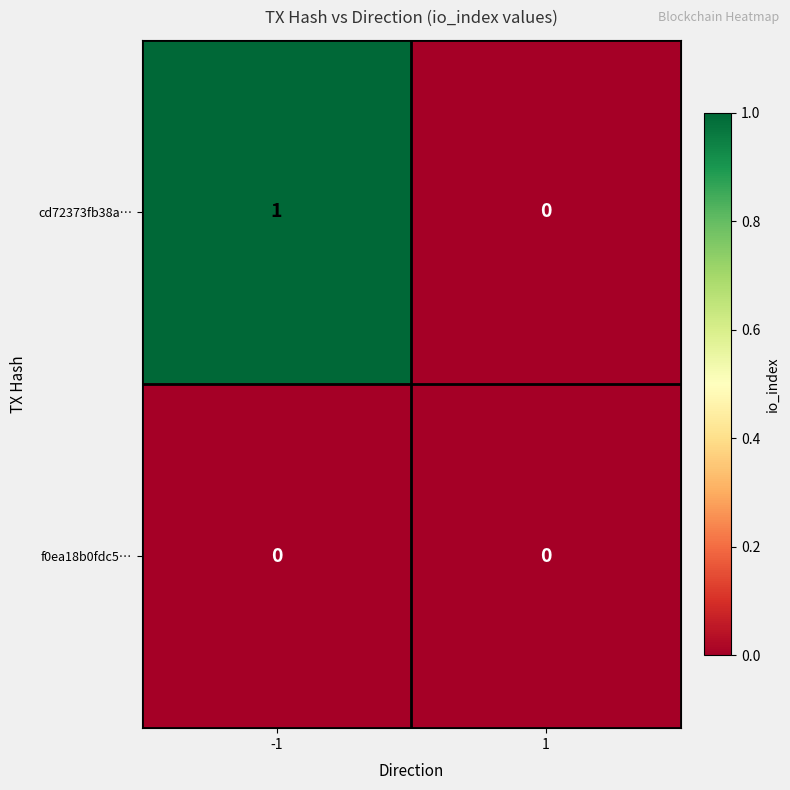

Between -1 and 1, which series saw the biggest shift?

cd72373fb38a…